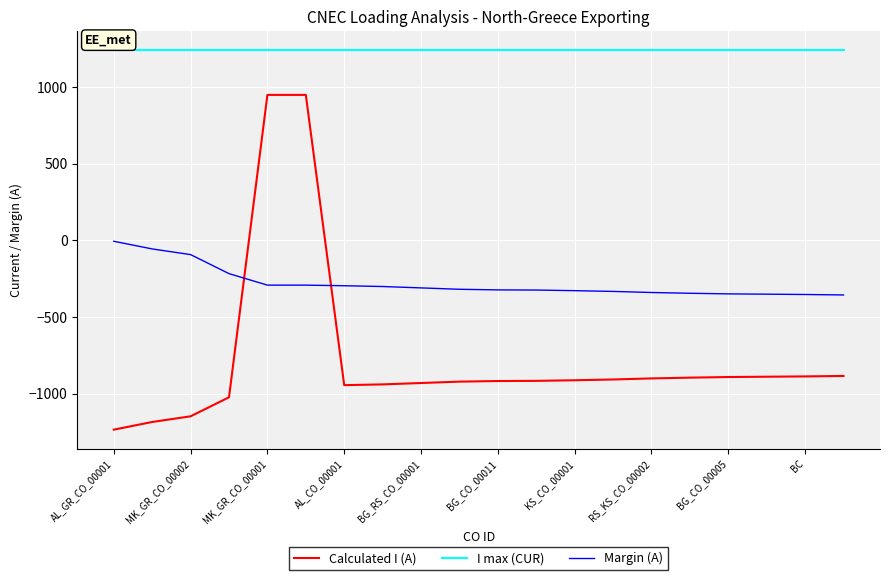

True or false: Calculated I (A) and I max (CUR) cross at least once.

False